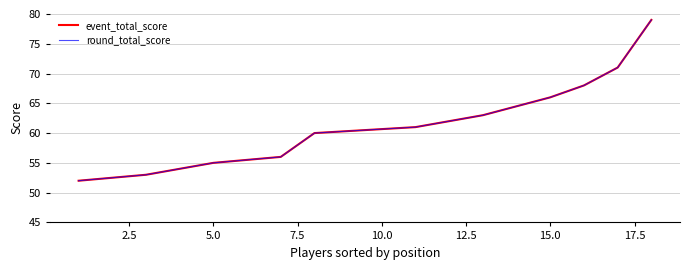

Which series has the largest range (max minus min)?

event_total_score